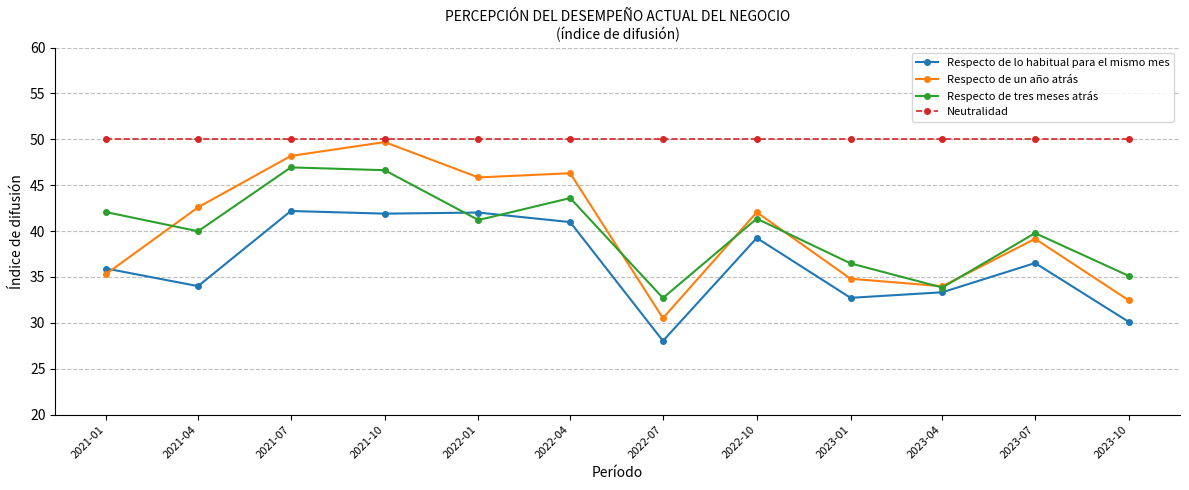

True or false: Respecto de tres meses atrás has more than 1 points higher than both neighbors.

True